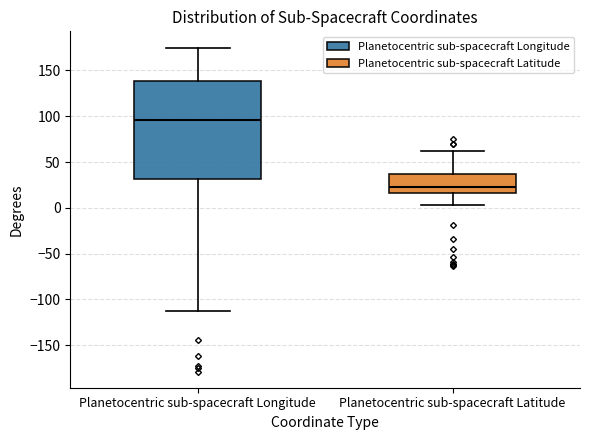

Reading left to right, read every box against the y-axis: the position of its median line, the range the box covers, and the ends of its whiskers. The values are not printed on the chart, so give them approximately, as read against the axis.

Planetocentric sub-spacecraft Longitude: median 95, box 30 to 140, whiskers -115 to 175
Planetocentric sub-spacecraft Latitude: median 25, box 15 to 35, whiskers 5 to 60